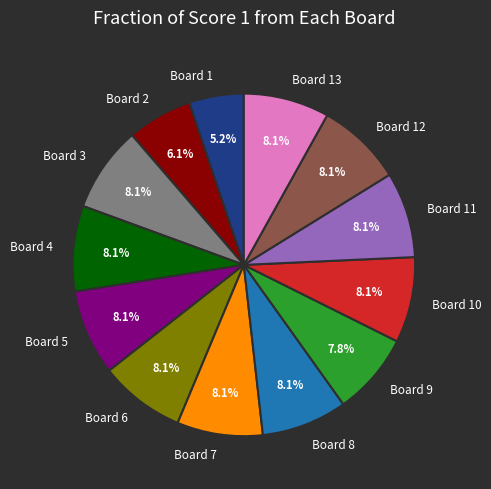

To the nearest percent, what portion does Board 12 represent?

8%